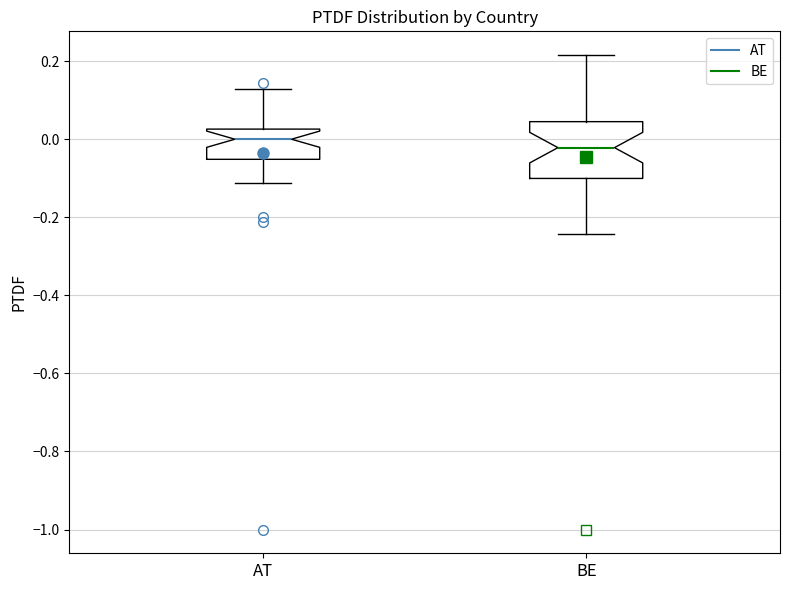

Which box has the lowest median line?

BE